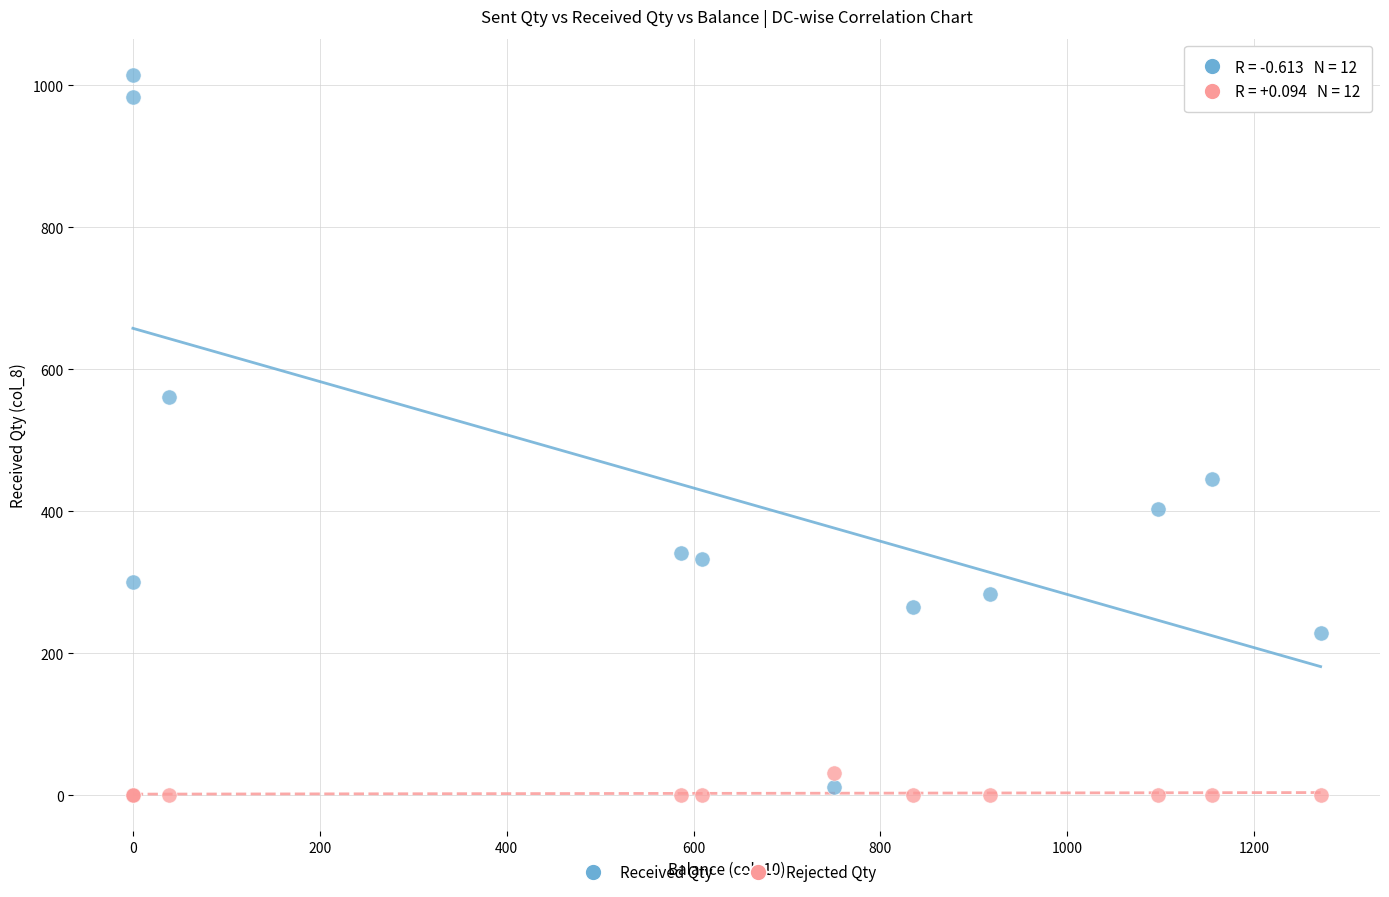

Which series has the largest Y range (max minus min)?

Received Qty